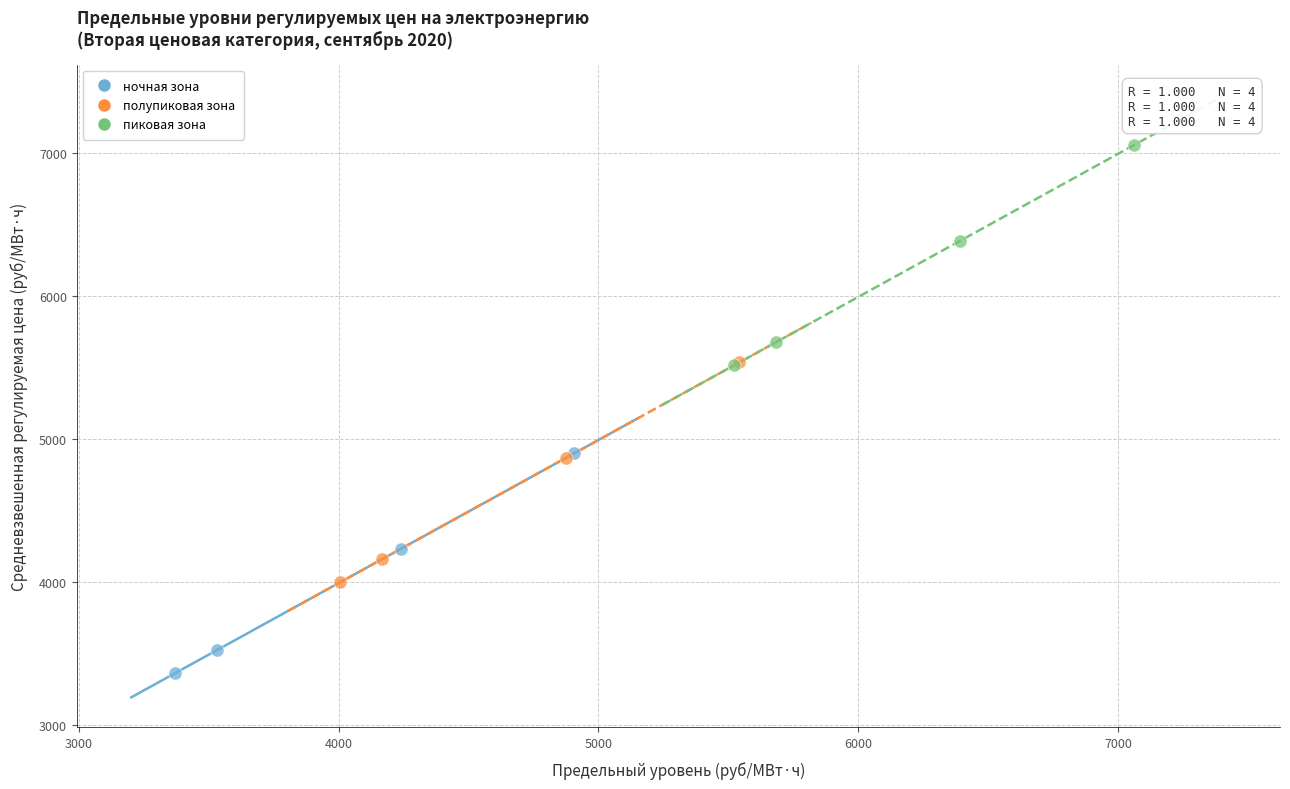

Which series reaches the maximum Y coordinate?

пиковая зона